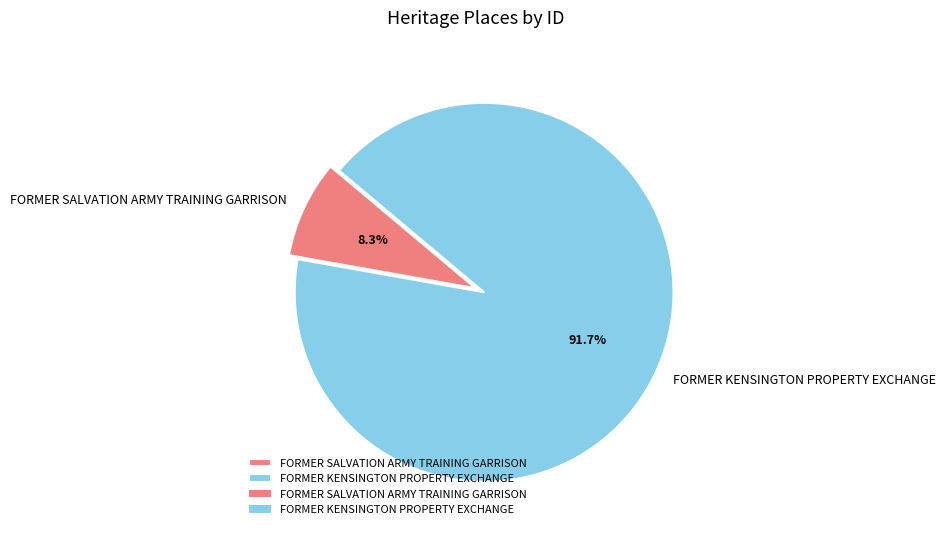

What is the ratio of the value at FORMER KENSINGTON PROPERTY EXCHANGE to the value at FORMER SALVATION ARMY TRAINING GARRISON?

11.0